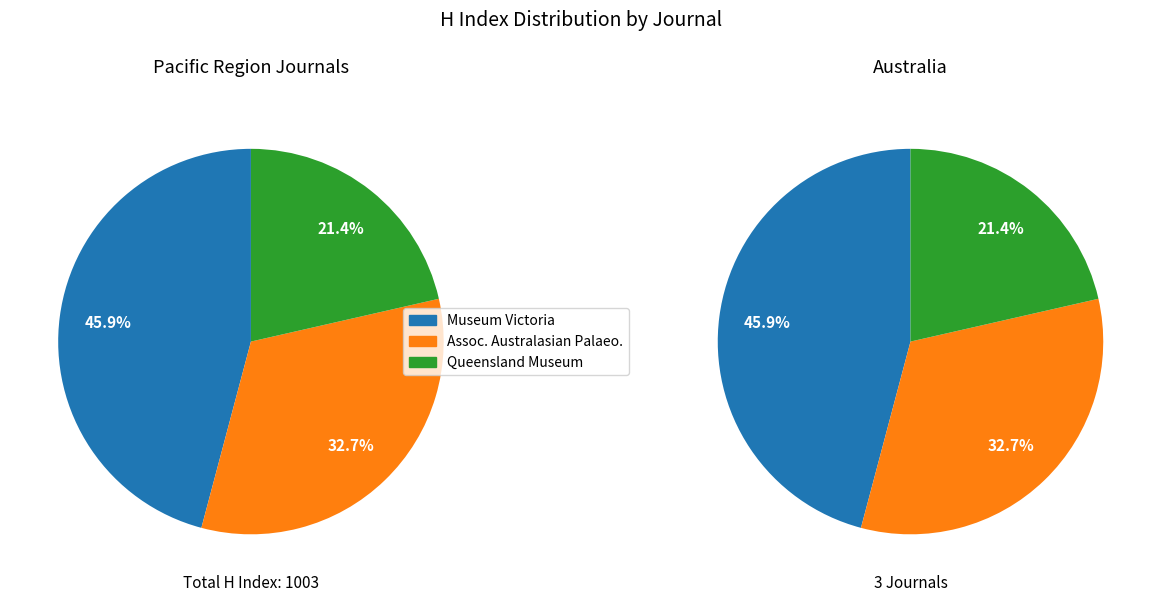

Is the sum of Memoirs of the Queensland Museum and Memoirs of the Association of Australasian Palaeontologists greater than half?

Yes